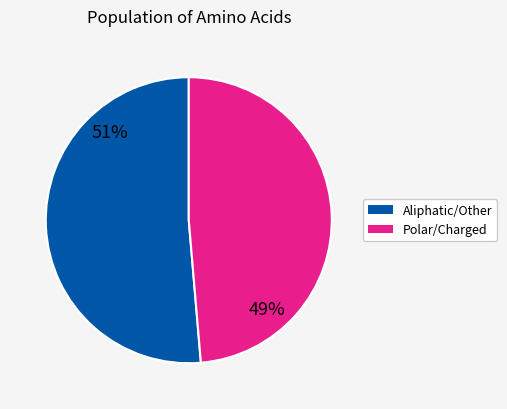

To the nearest percent, what is the average slice percentage?

50%